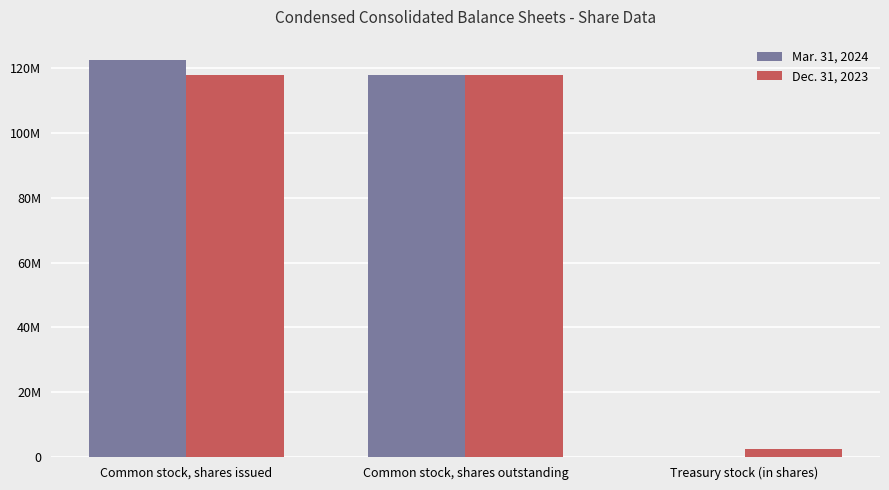

What are all the series names shown in the legend?

Mar. 31, 2024, Dec. 31, 2023